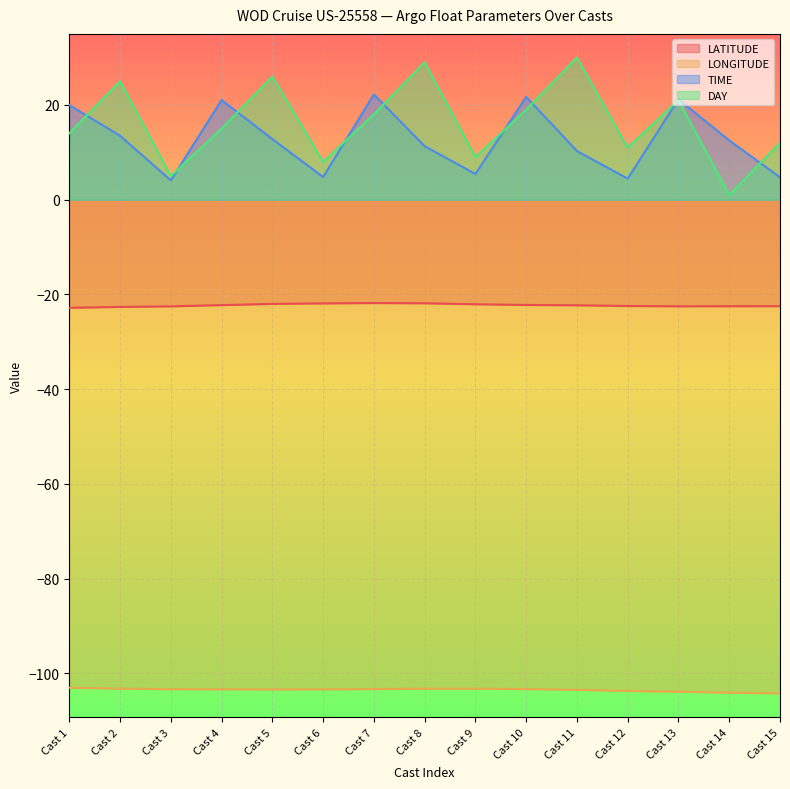

Which series has the largest total across all categories?

DAY